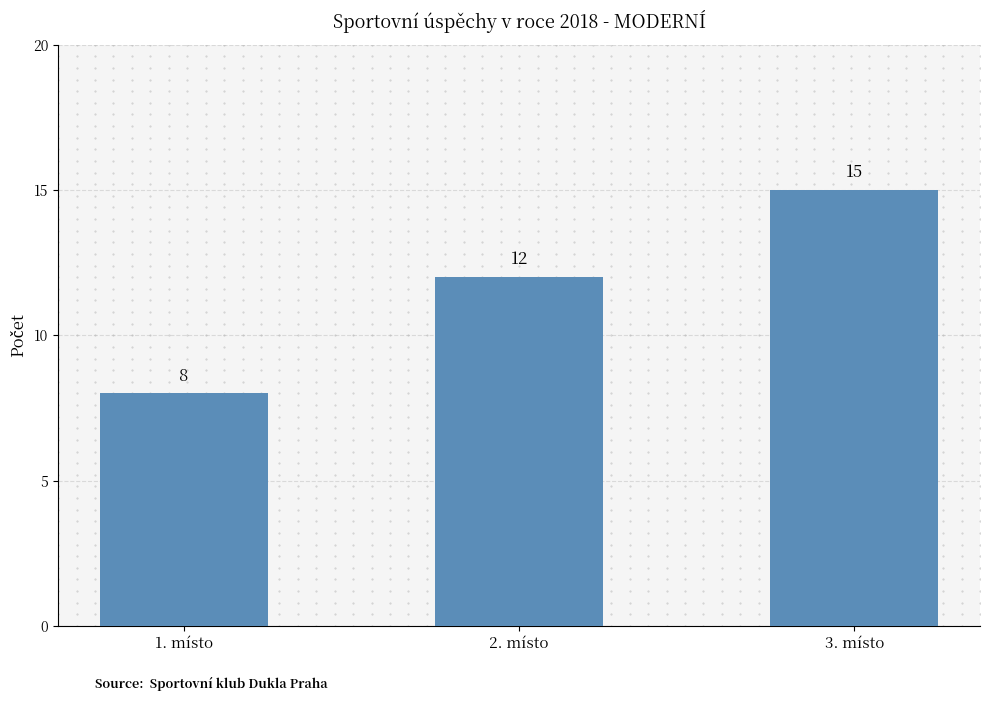

Where is the data nearest to the value 11?

2. místo